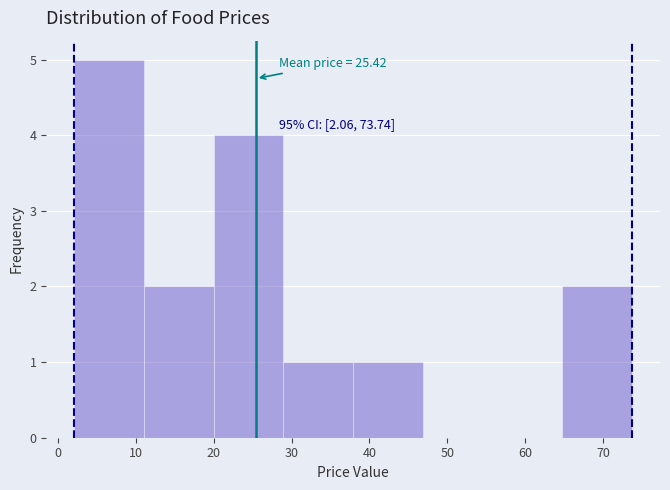

Over which range of the x-axis is the bar tallest?

2 to 11